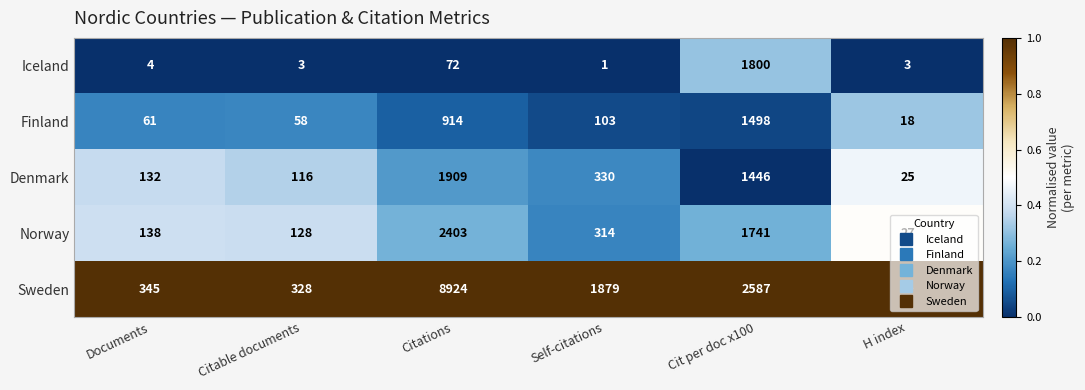

What is the difference between the maximum and minimum values in the Norway series?

2376